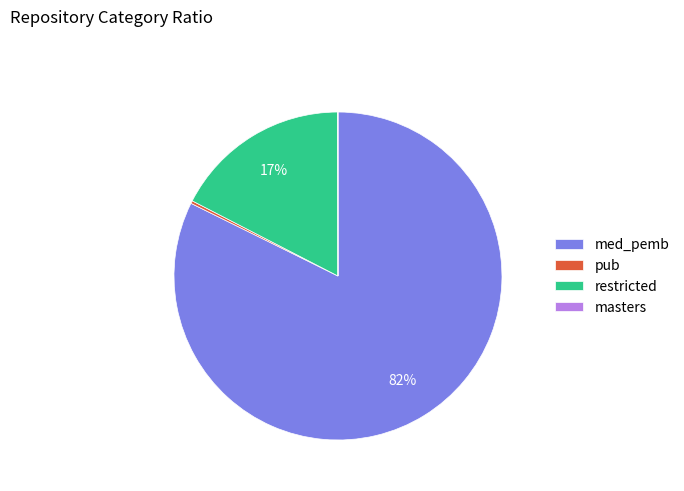

Does any single category account for the majority?

Yes